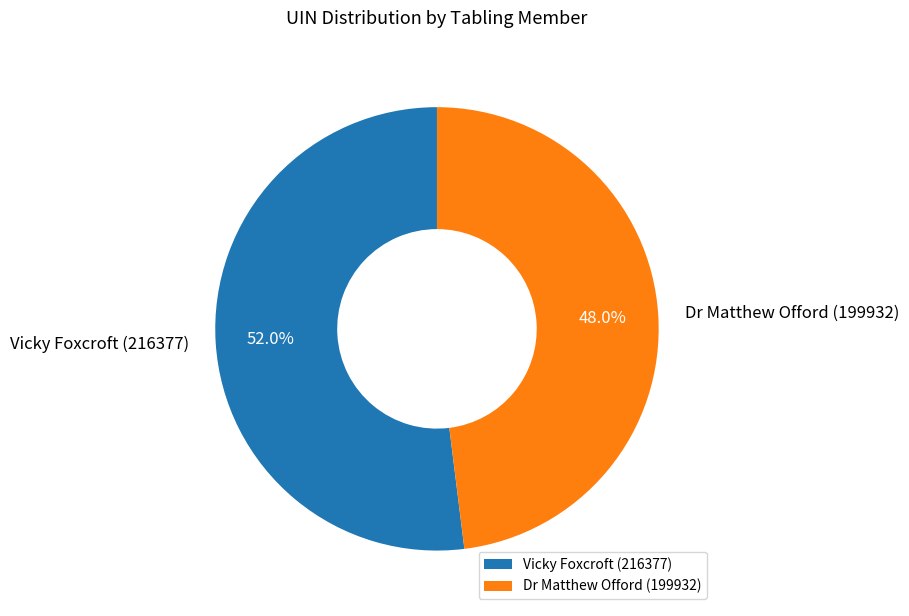

Between Dr Matthew Offord (199932) and Vicky Foxcroft (216377), which is larger?

Vicky Foxcroft (216377)